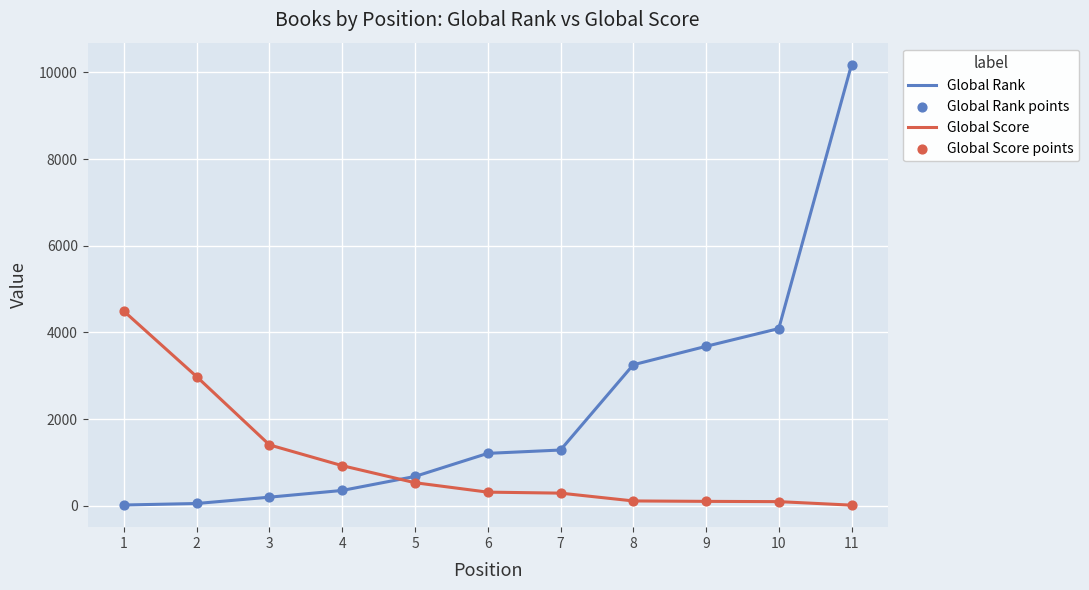

At how many categories does at least one series exceed 8125?

1